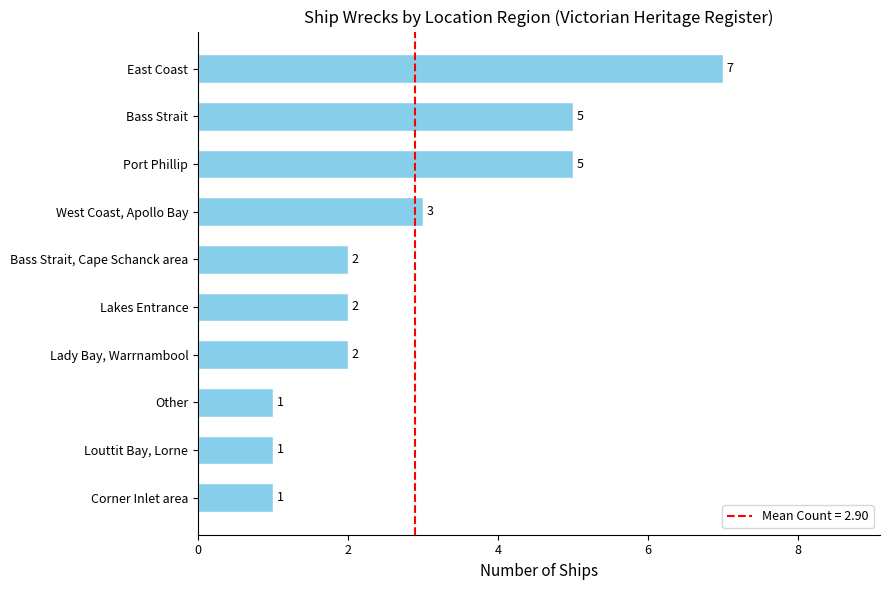

The value at Bass Strait, Cape Schanck area is 2. True or false?

True